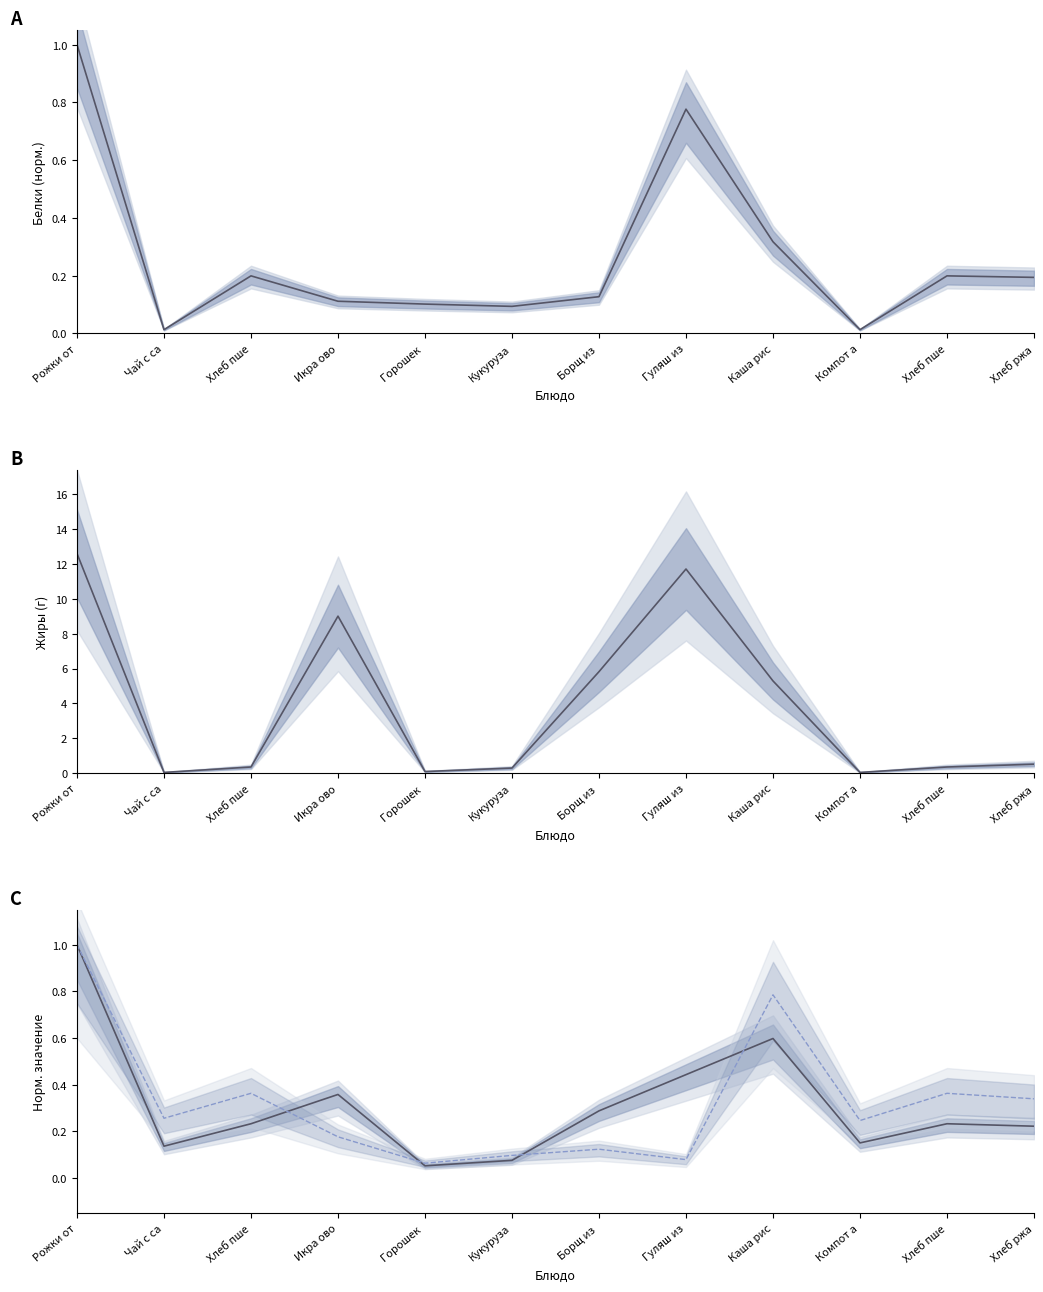

Rank the series at Рожки от from highest to lowest value.

Жиры, Белки, Калорийность, Углеводы